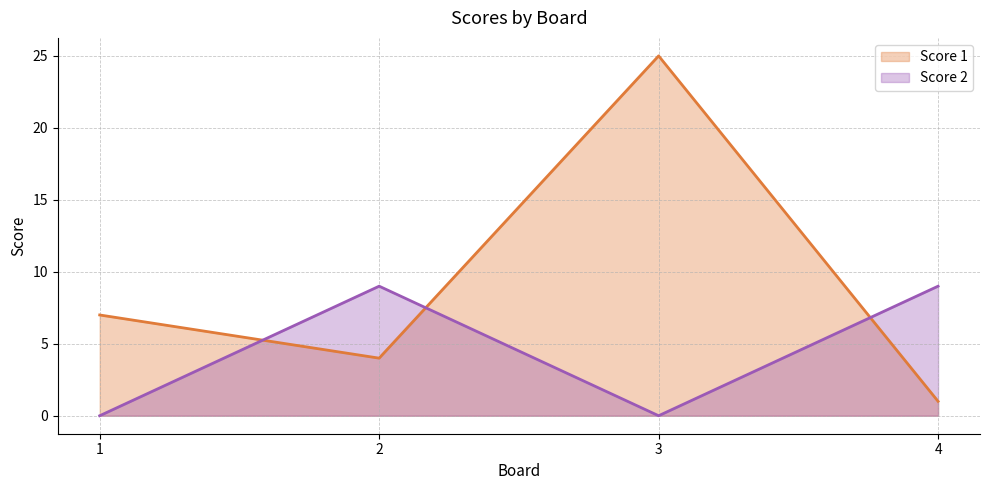

At which category does the chart reach its minimum across all series?

1